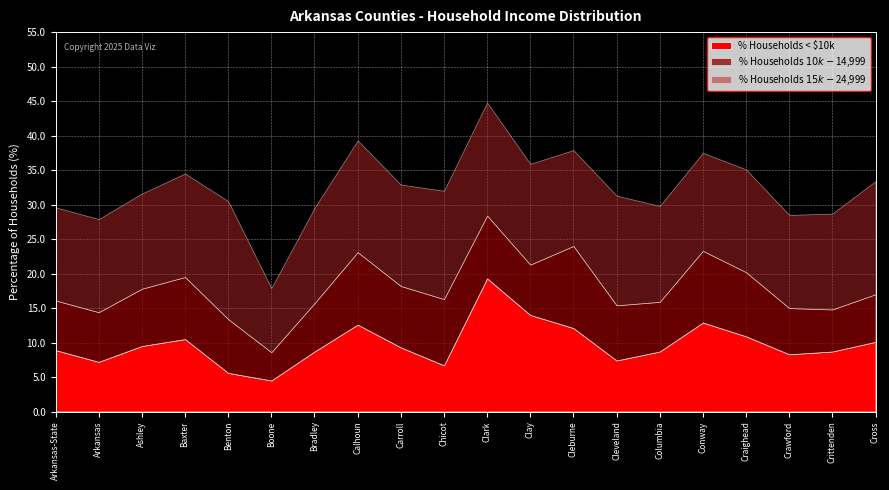

Which has a higher value, Crawford or Clay?

Clay